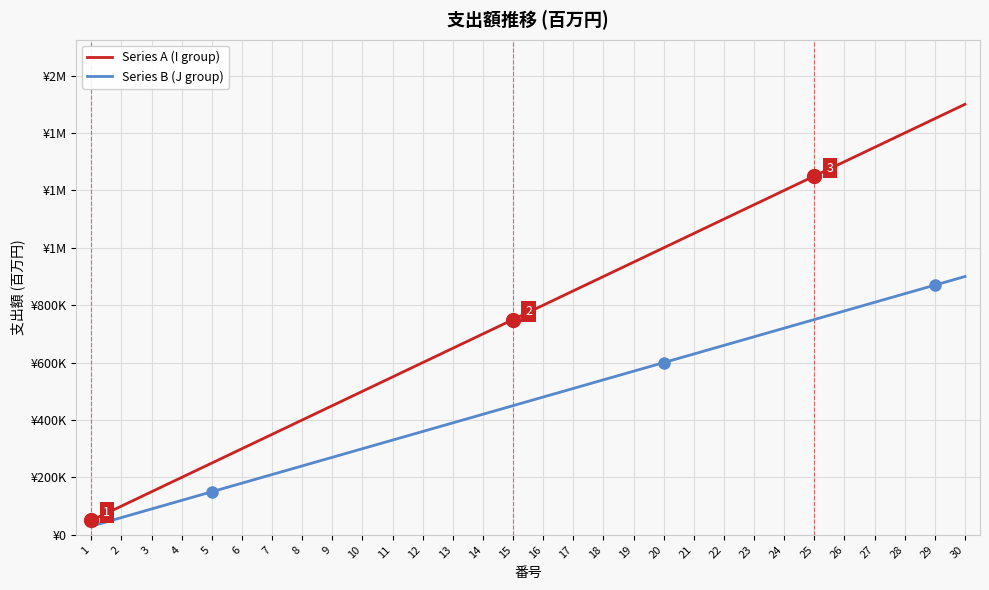

What are all the series names shown in the legend?

Series A (I group), Series B (J group)